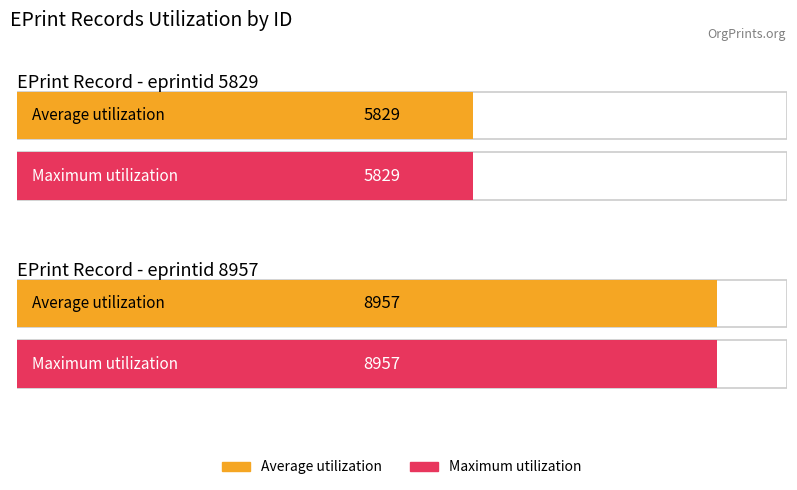

How many bars are there in each group?

2